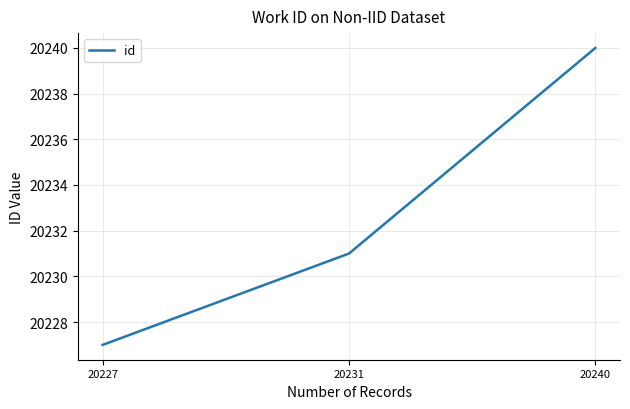

List the labels in order of value, largest first.

20240, 20231, 20227